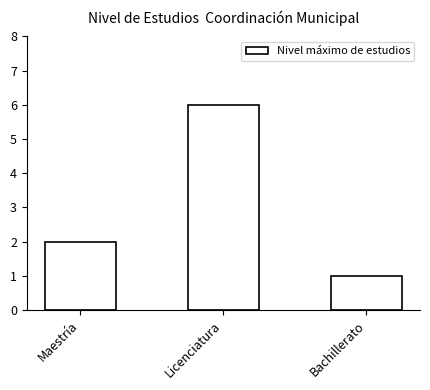

How many distinct data groups are displayed?

1